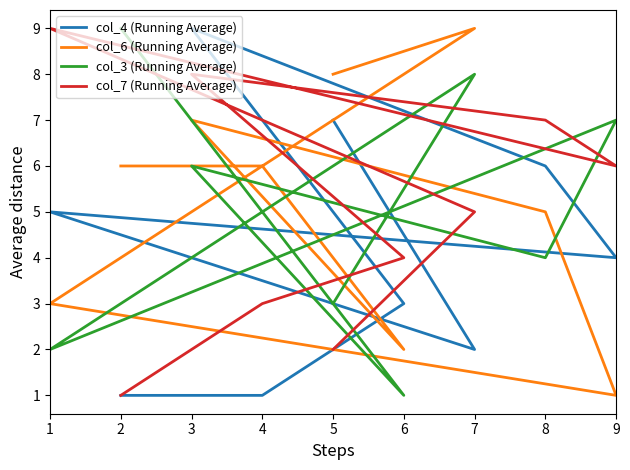

How many data points in col_6 (Running Average) are above 6?

3